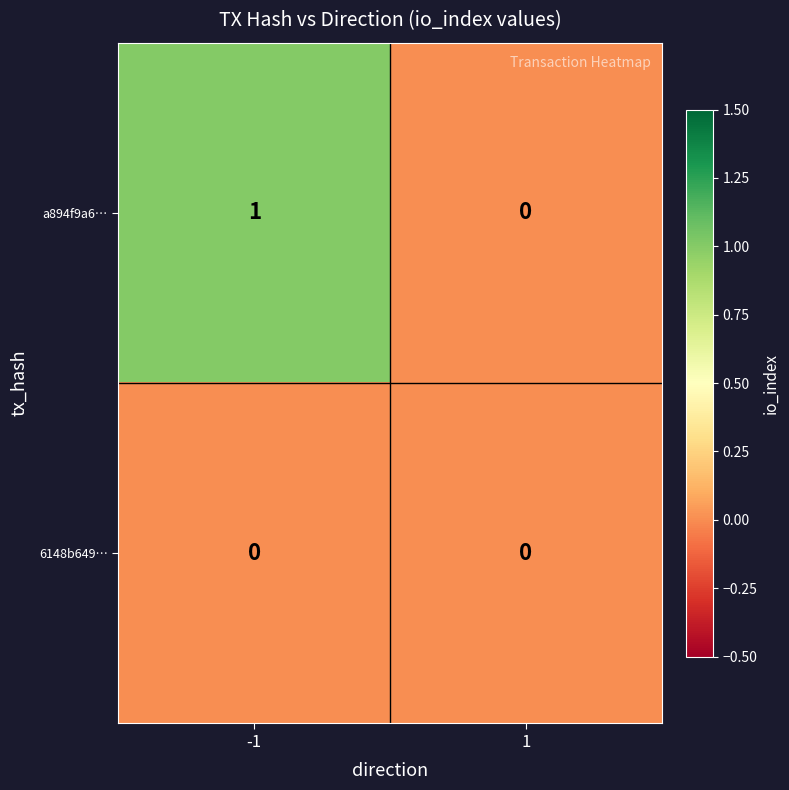

Which series has the largest total across all categories?

a894f9a6…